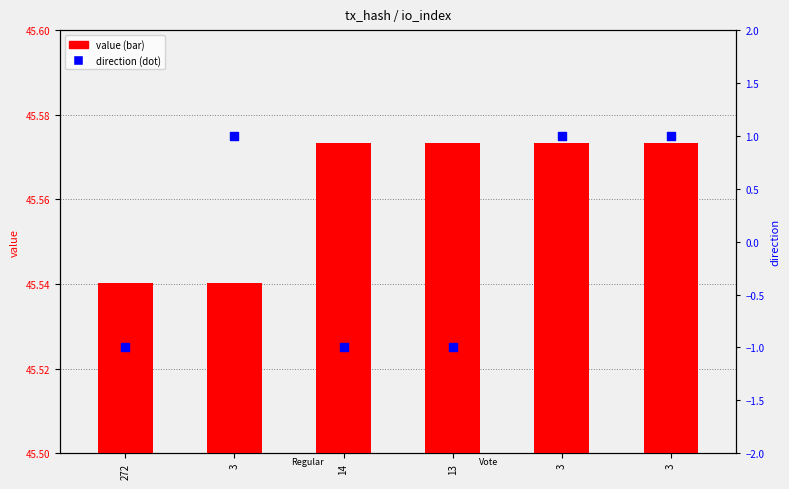

Which series contains the highest Y value?

direction